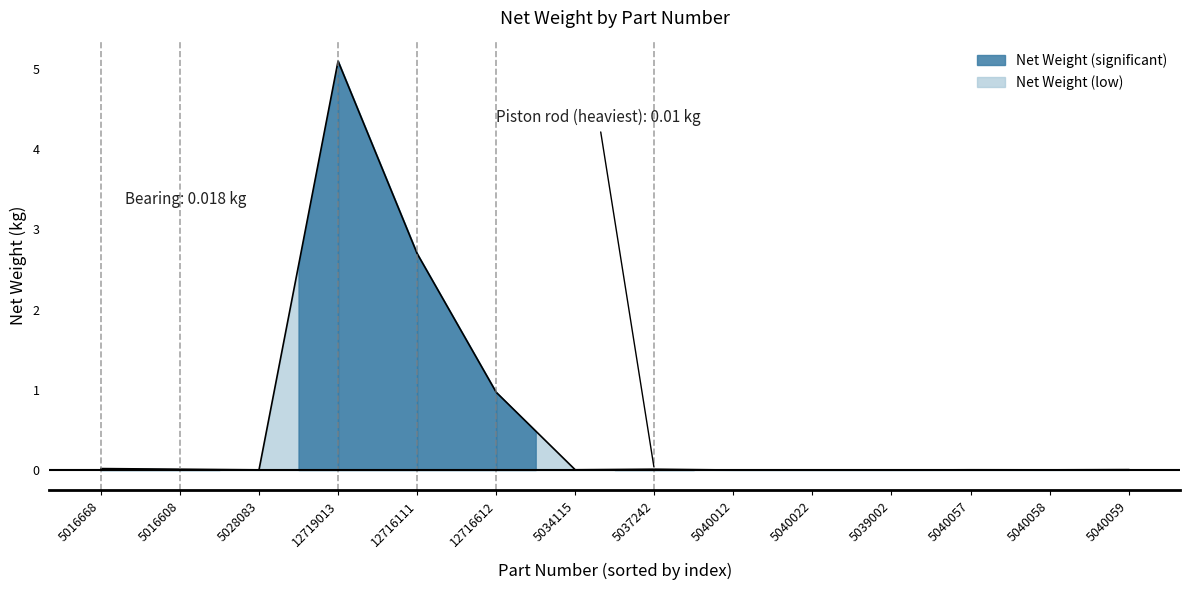

Where is the data nearest to the value 2?

12716111